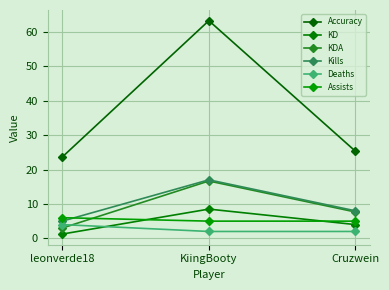

List the series in order of their peak value, highest first.

Accuracy, Kills, KDA, KD, Assists, Deaths